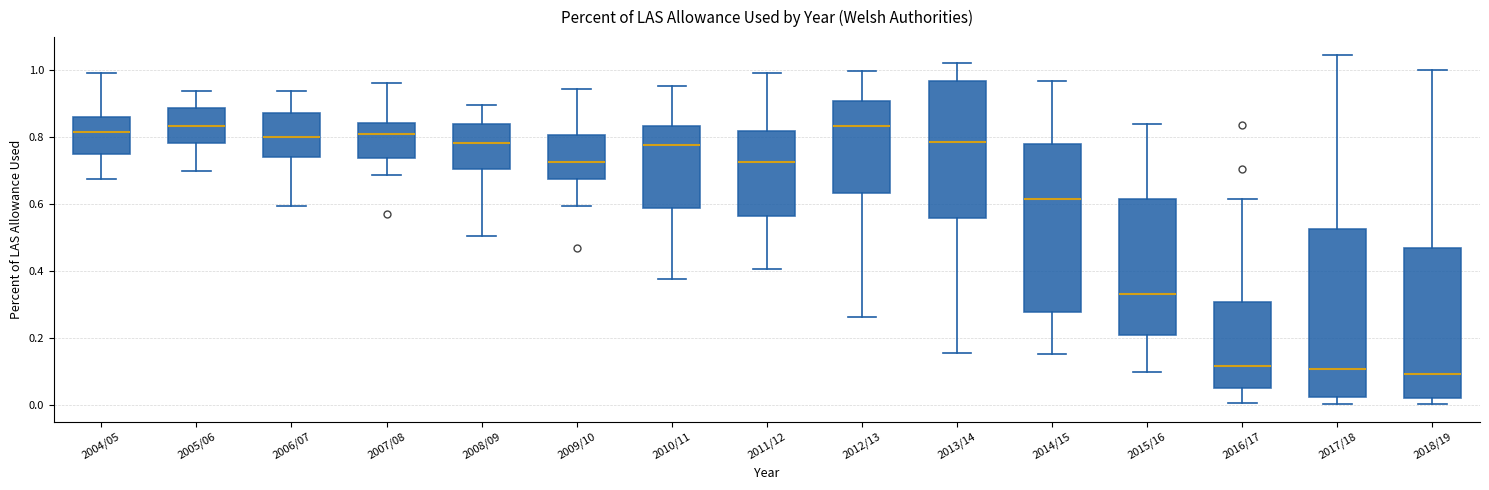

Reading left to right, transcribe this box plot: for each box, give where its median line is, the range the box spans, and where its two whiskers end, as read against the y-axis. The values are not printed on the chart, so give them approximately, as read against the axis.

2004/05: median 0.82, box 0.76 to 0.86, whiskers 0.68 to 1.00
2005/06: median 0.84, box 0.78 to 0.88, whiskers 0.70 to 0.94
2006/07: median 0.80, box 0.74 to 0.88, whiskers 0.60 to 0.94
2007/08: median 0.80, box 0.74 to 0.84, whiskers 0.68 to 0.96
2008/09: median 0.78, box 0.70 to 0.84, whiskers 0.50 to 0.90
2009/10: median 0.72, box 0.68 to 0.80, whiskers 0.60 to 0.94
2010/11: median 0.78, box 0.58 to 0.84, whiskers 0.38 to 0.96
2011/12: median 0.72, box 0.56 to 0.82, whiskers 0.40 to 1.00
2012/13: median 0.84, box 0.64 to 0.90, whiskers 0.26 to 1.00
2013/14: median 0.78, box 0.56 to 0.96, whiskers 0.16 to 1.02
2014/15: median 0.62, box 0.28 to 0.78, whiskers 0.16 to 0.96
2015/16: median 0.34, box 0.20 to 0.62, whiskers 0.10 to 0.84
2016/17: median 0.12, box 0.04 to 0.30, whiskers 0.00 to 0.62
2017/18: median 0.10, box 0.02 to 0.52, whiskers 0.00 to 1.04
2018/19: median 0.10, box 0.02 to 0.46, whiskers 0.00 to 1.00